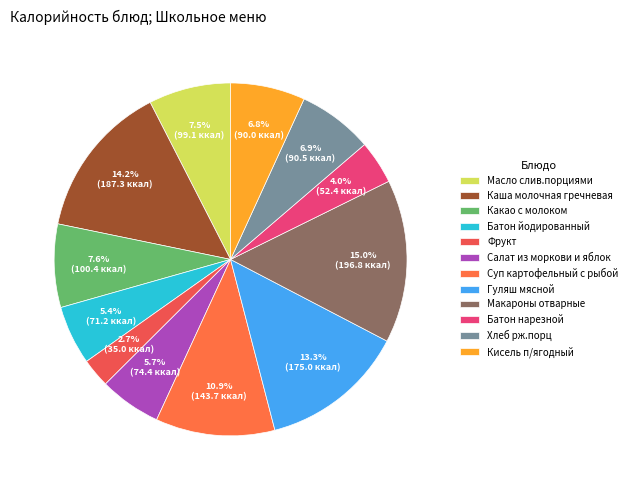

How many segments does this pie chart have?

12